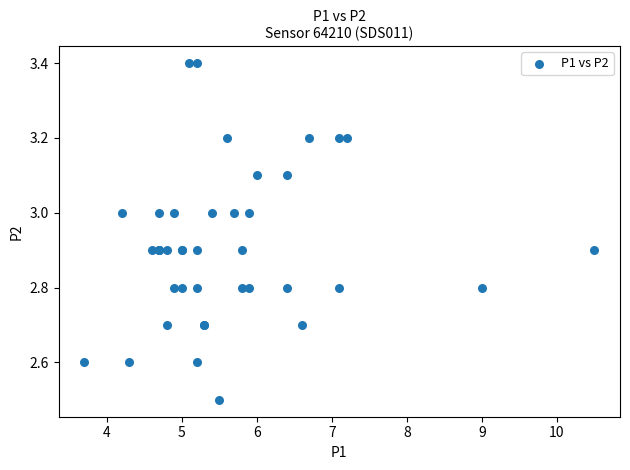

What Y value in the scatter plot is closest to 2?

2.5